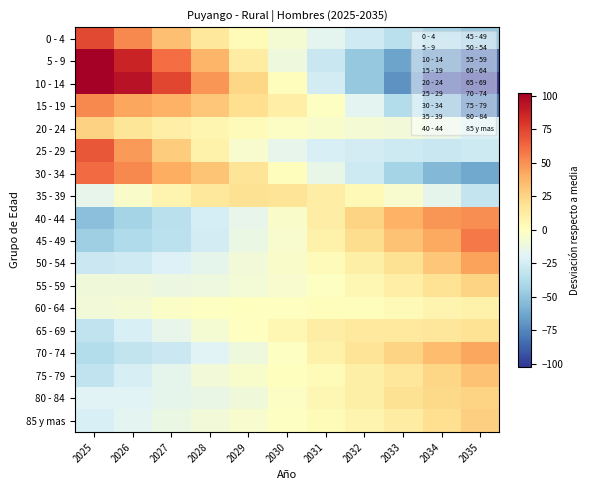

At which category is the sum across all series the highest?

2025